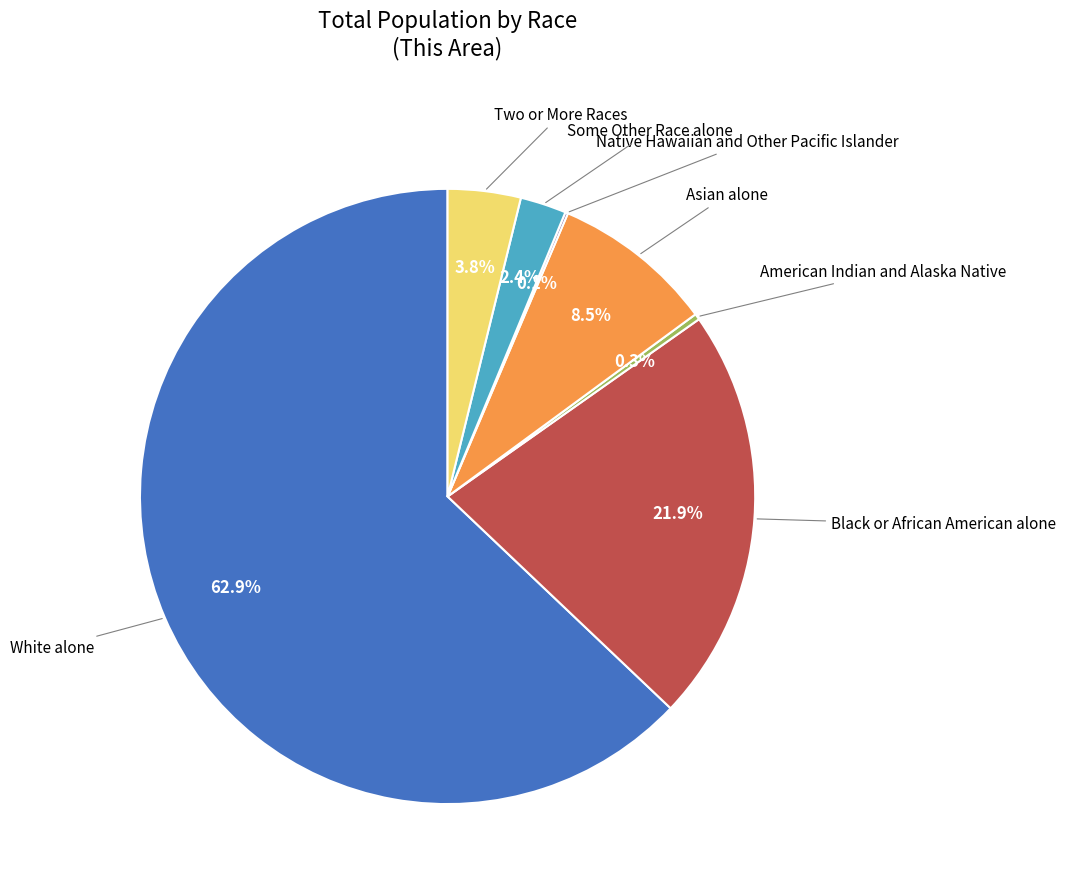

Does any single category account for the majority?

Yes